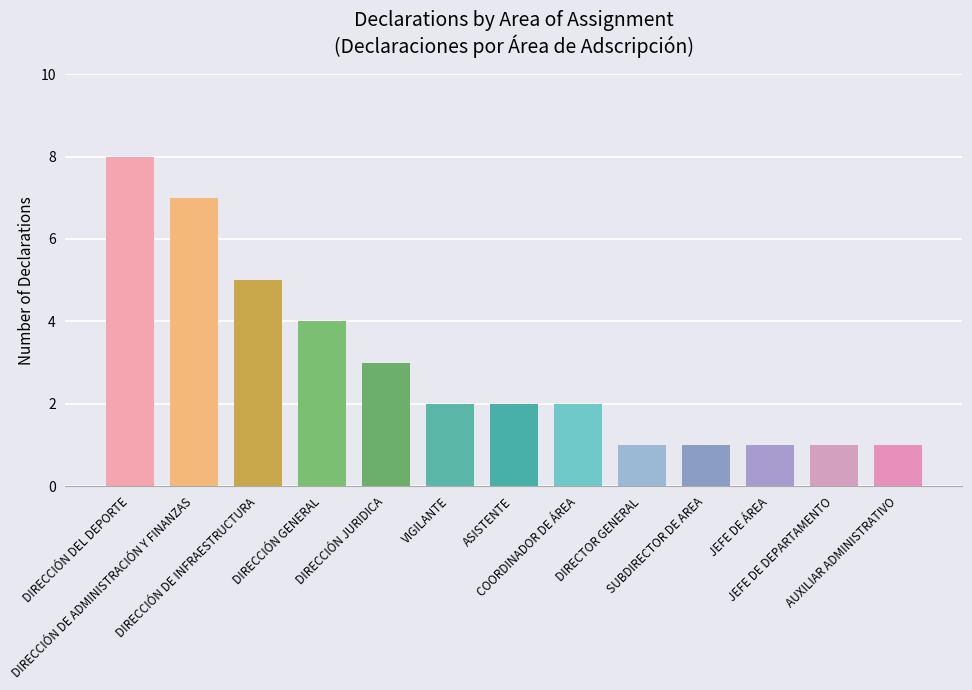

Where does the data first go above 2?

DIRECCIÓN DEL DEPORTE